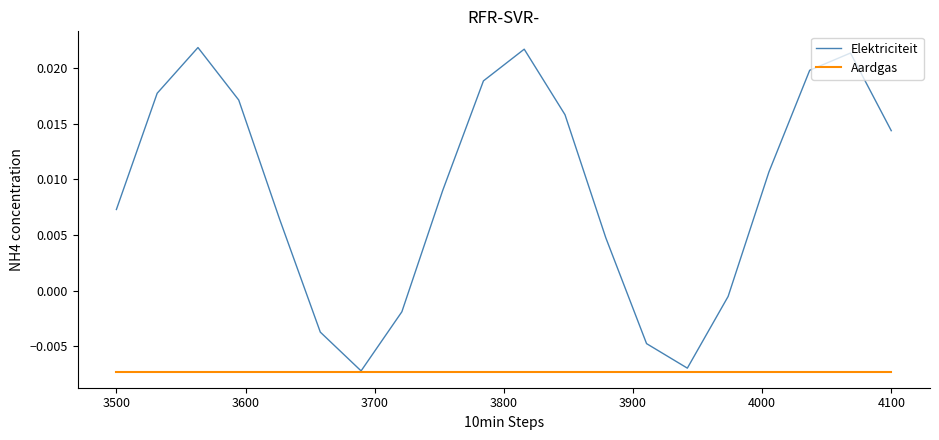

How many lines are shown in the chart?

2